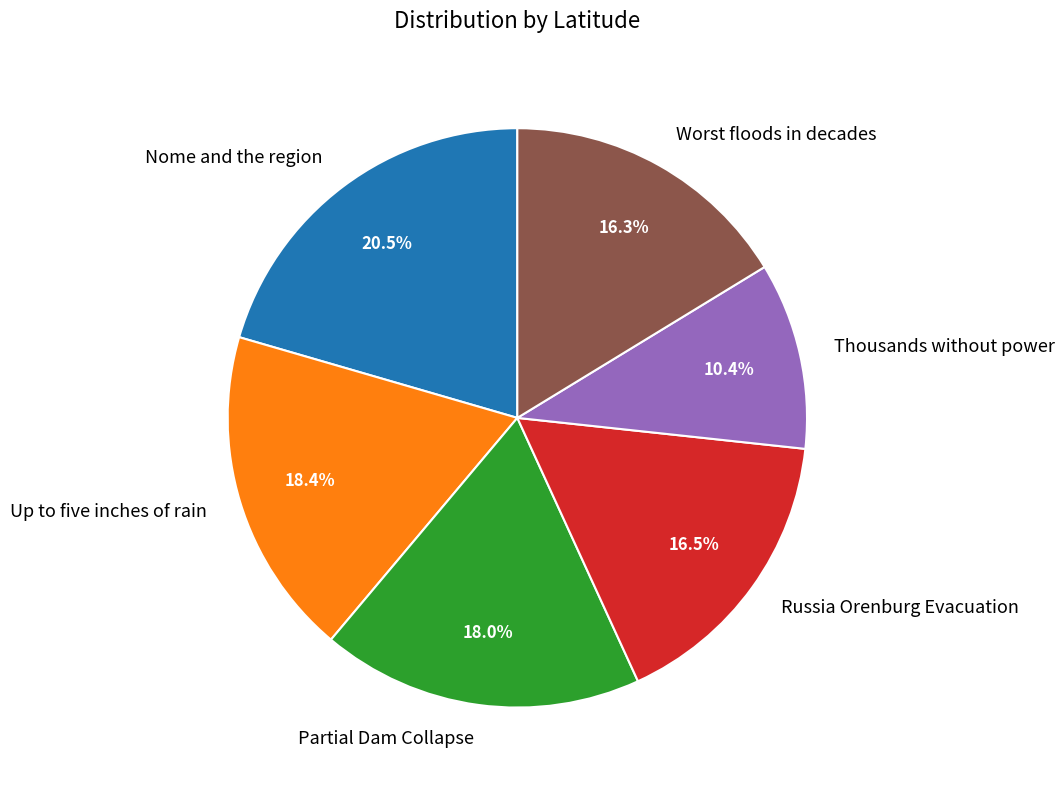

Which has a higher value, Nome and the region or Russia Orenburg Evacuation?

Nome and the region